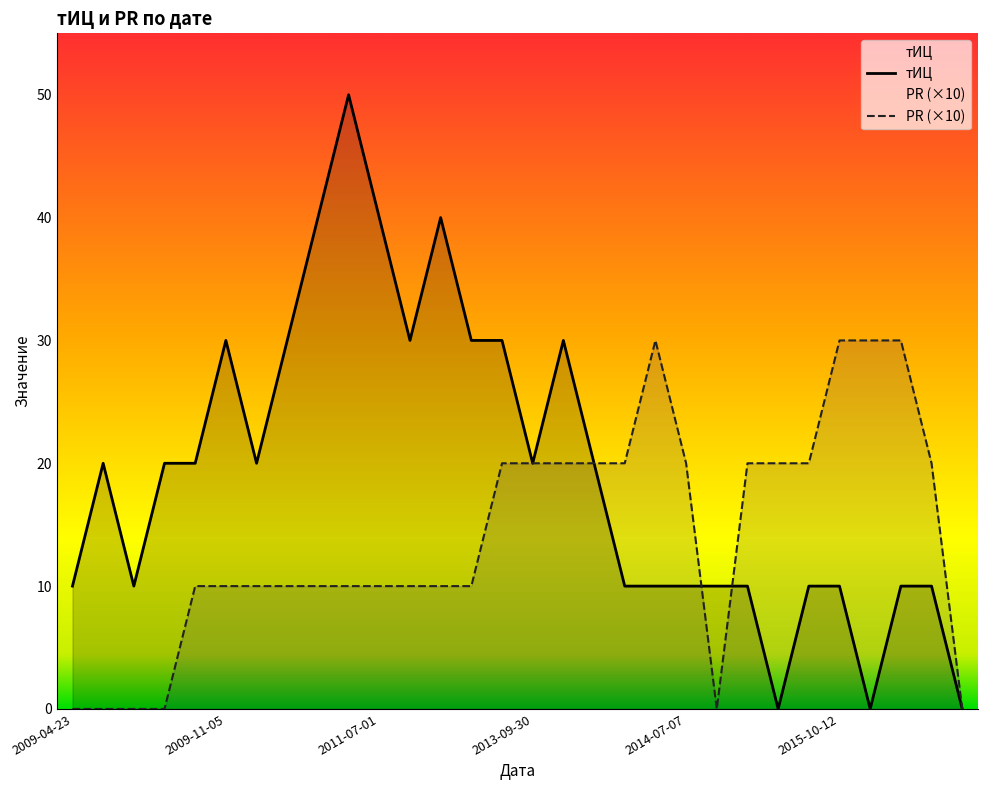

Which series has the widest spread of values?

тИЦ